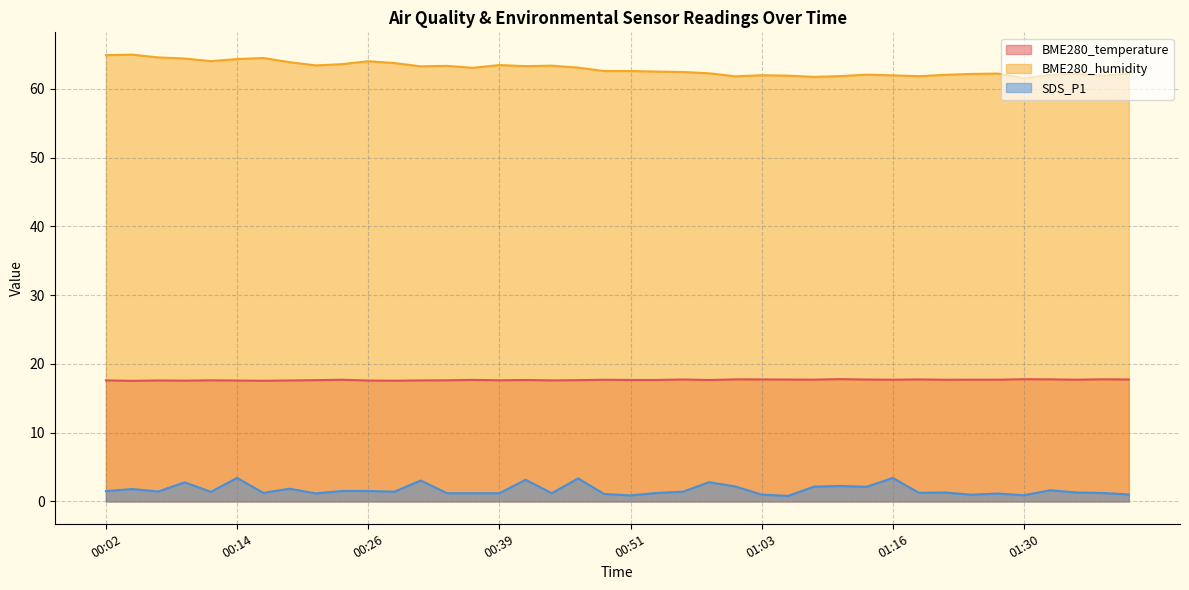

What is the value of the SDS_P1 point at the 5th from the left?

1.4